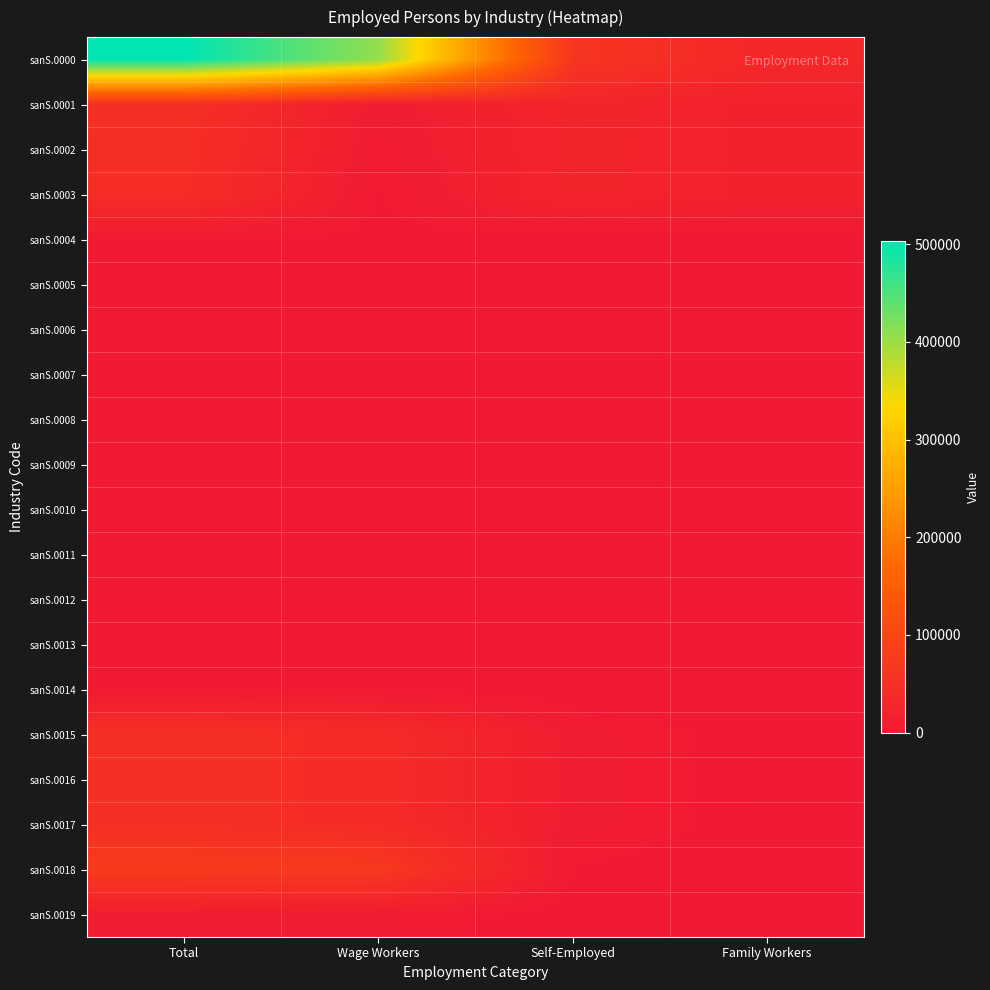

Which series has the largest range (max minus min)?

sanS.0000